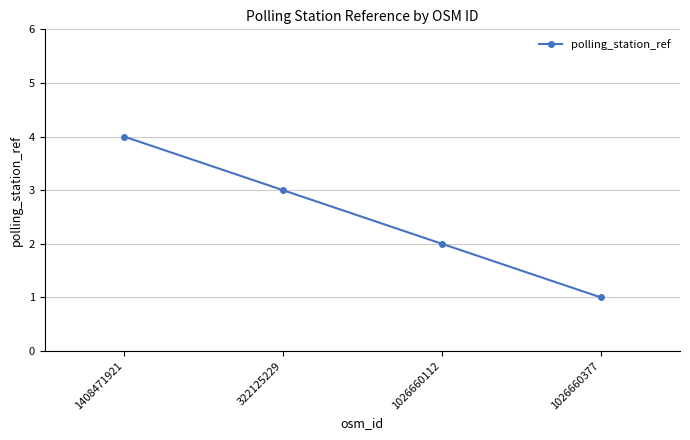

What is the label of the 4th point from the left?

1026660377